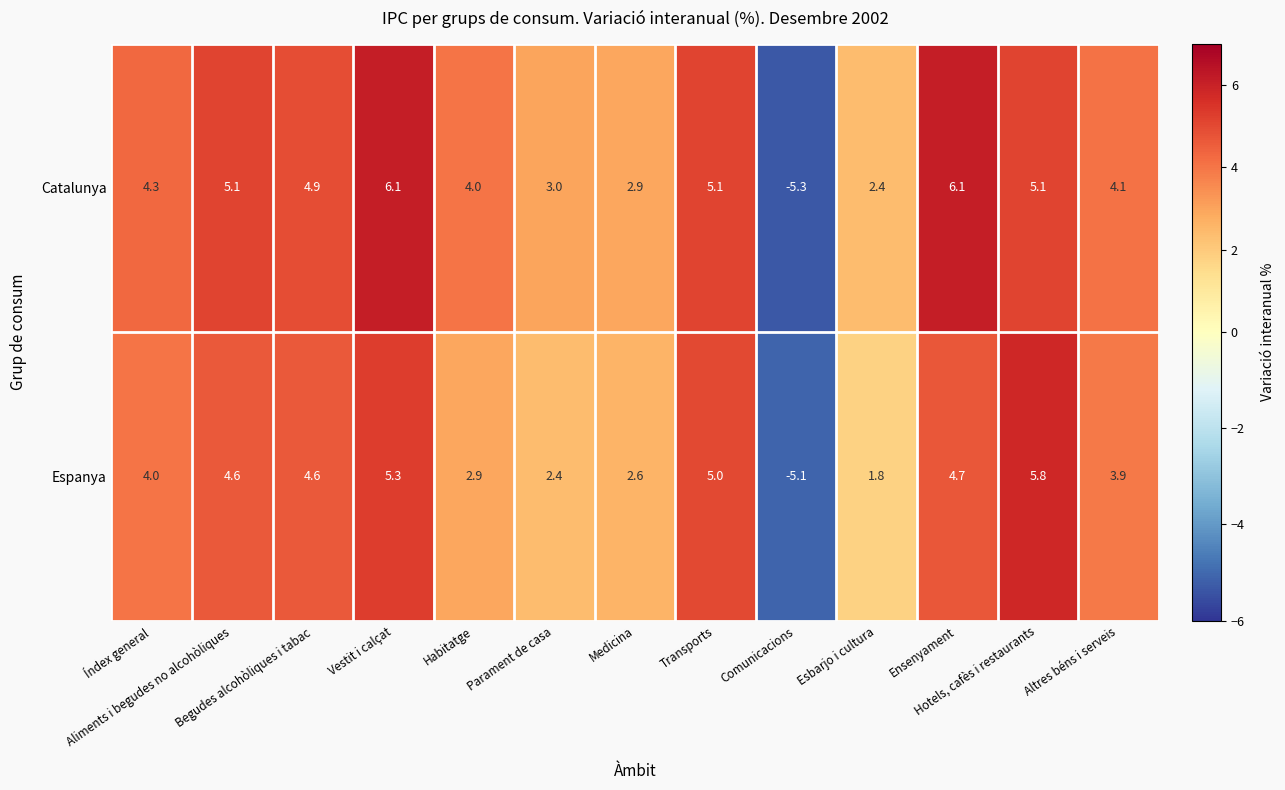

At Vestit i calçat, list the series in order from smallest to largest.

Espanya, Catalunya